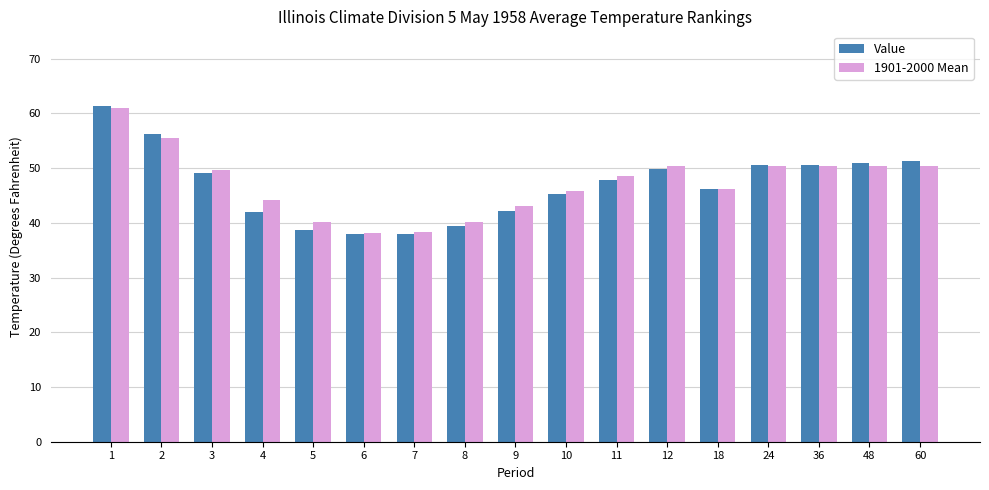

What is the average value of the Value series?

46.9